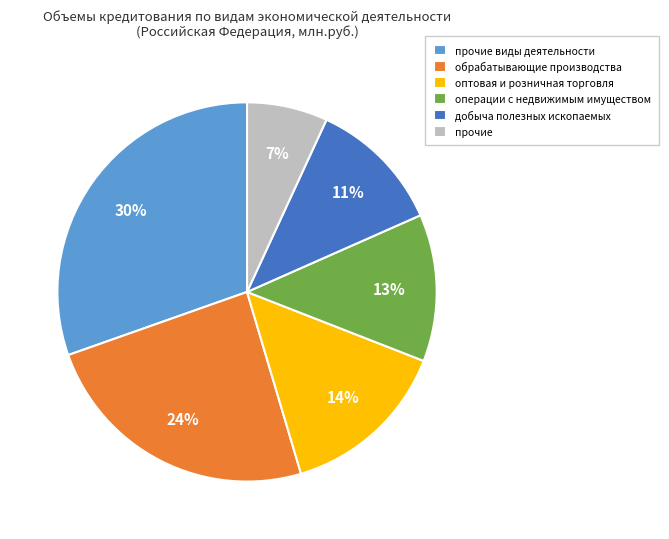

Which has a higher value, прочие виды деятельности or оптовая и розничная торговля?

прочие виды деятельности